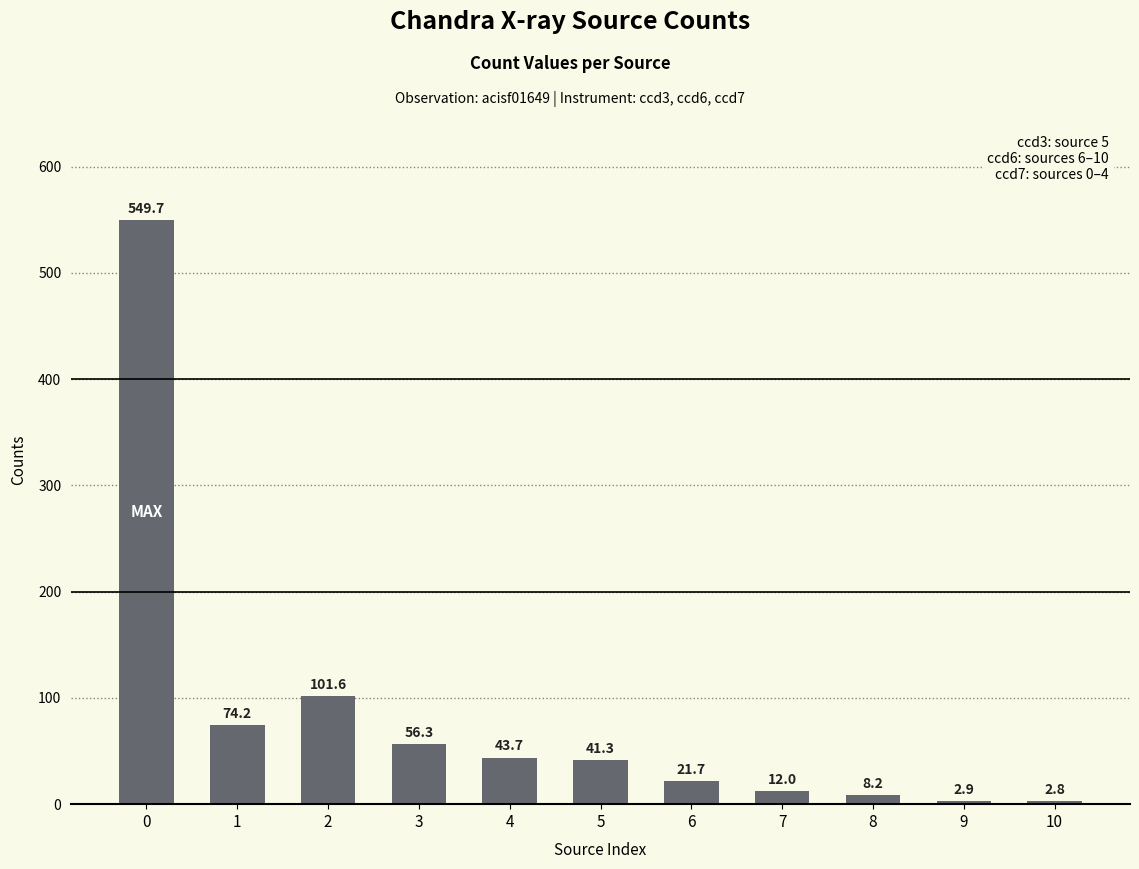

At which label is the value closest to 276?

2